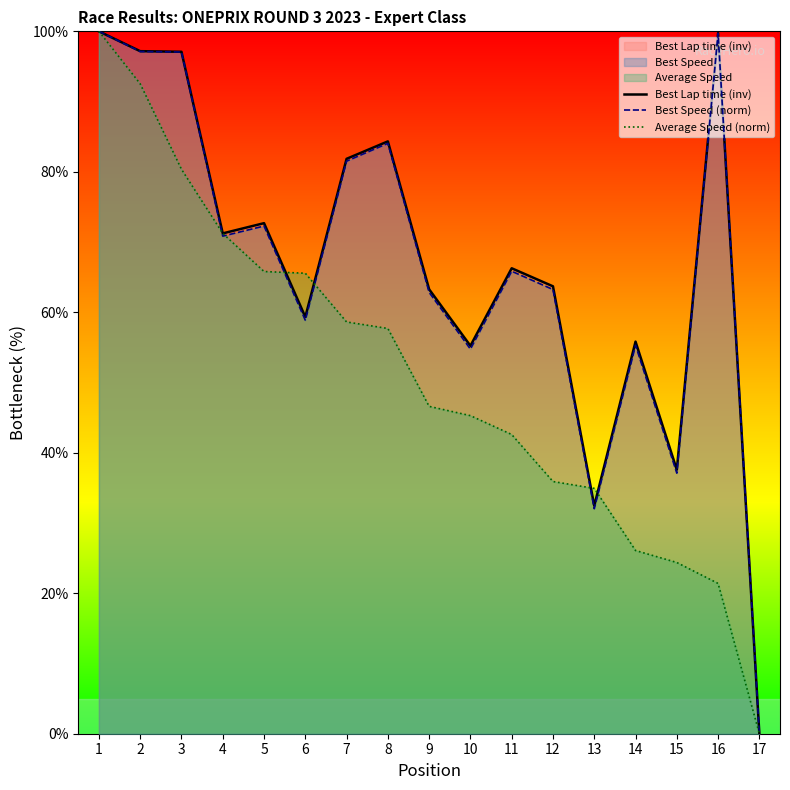

True or false: Best Lap time (inv) and Average Speed (norm) cross at least once.

True